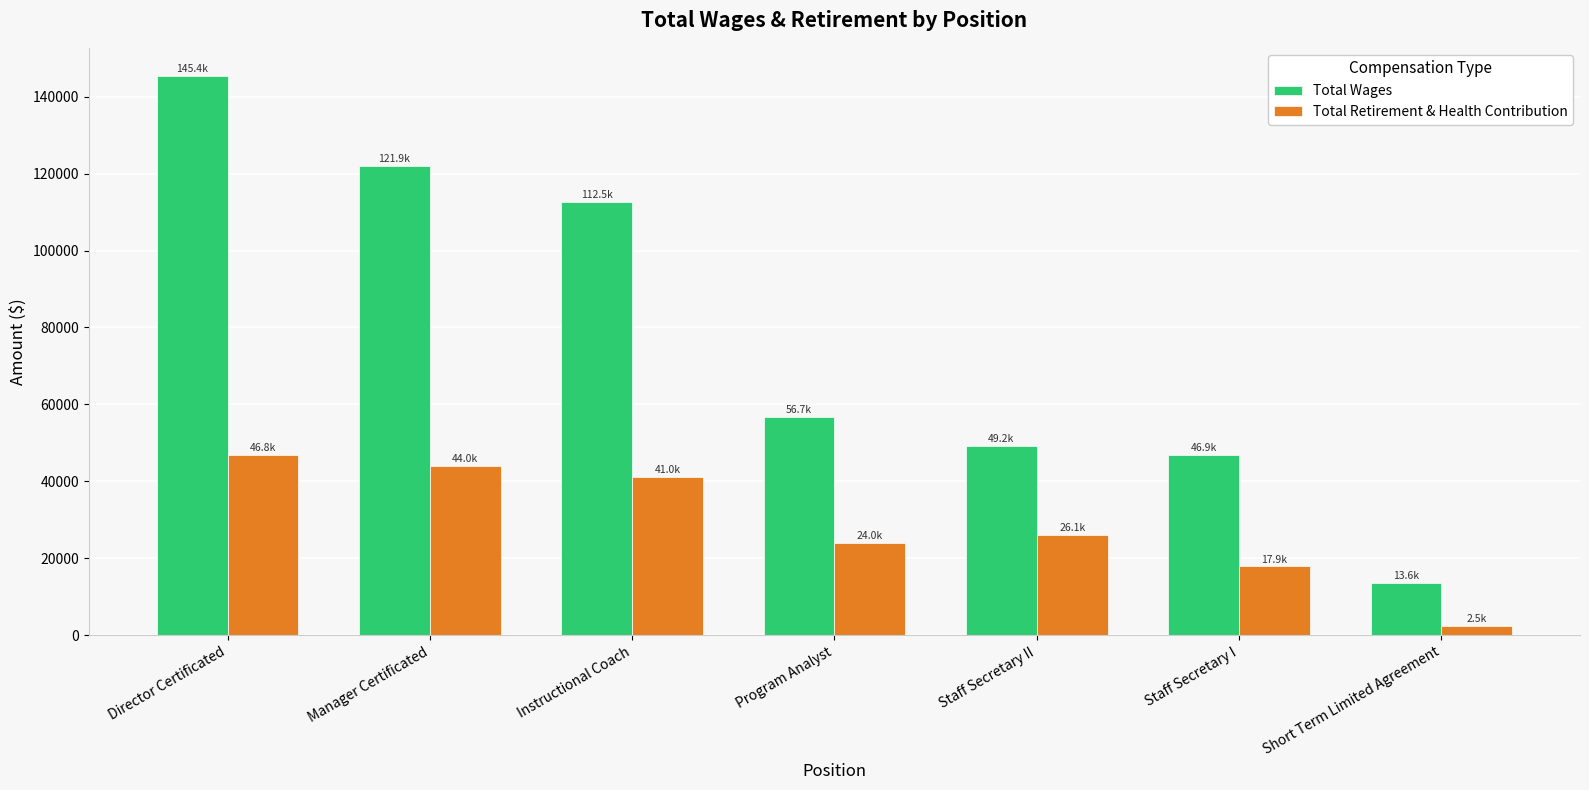

Rank the series at Short Term Limited Agreement from lowest to highest value.

Total Retirement & Health Contribution, Total Wages